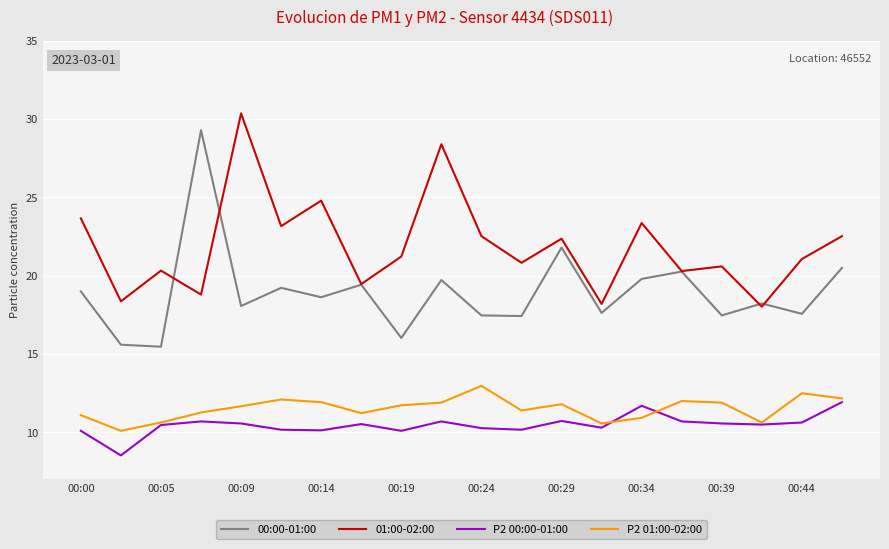

What is the smallest value displayed?

8.5